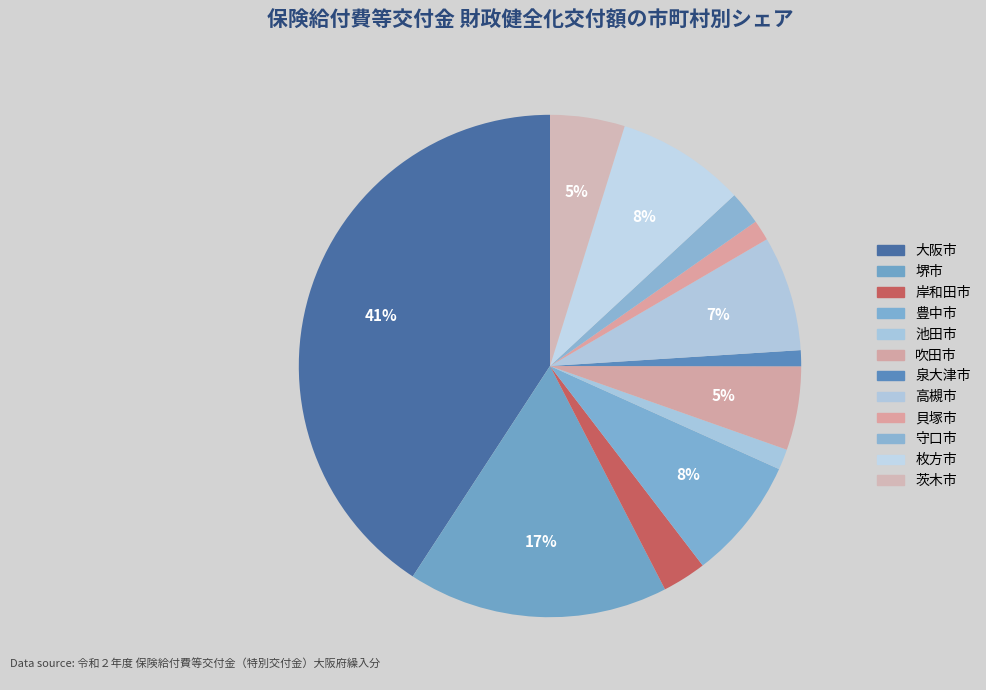

How many slices are in this pie chart?

12